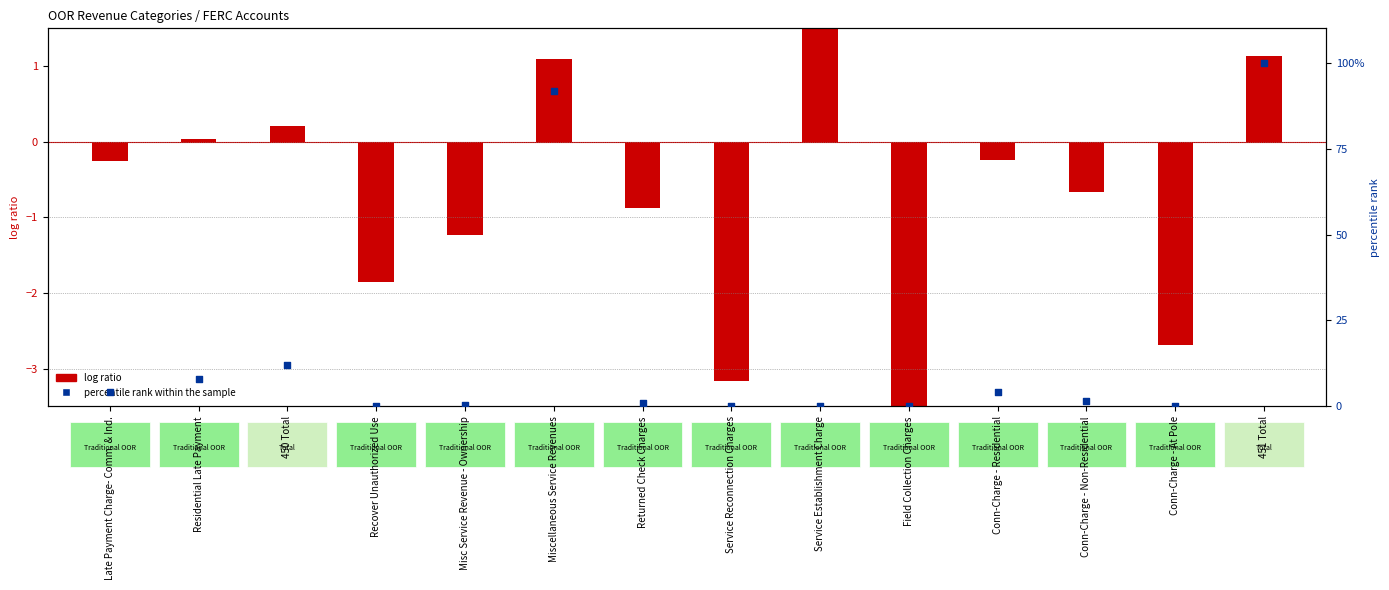

Which series contains the lowest Y value?

log ratio